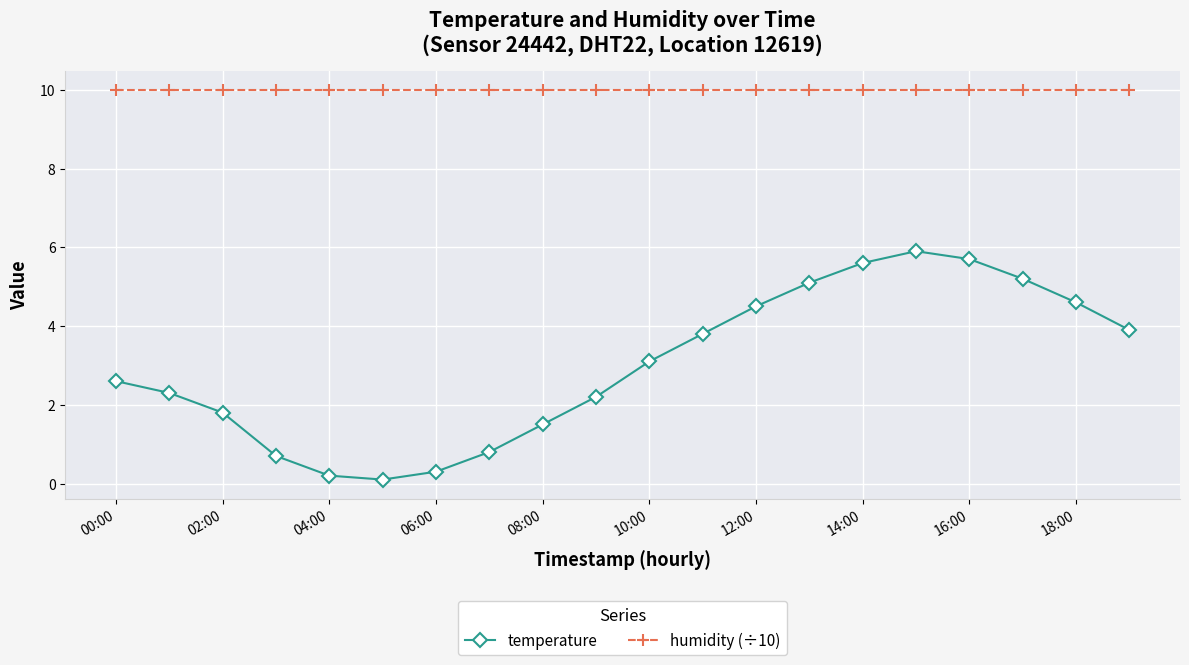

At how many categories does at least one series exceed 6?

20